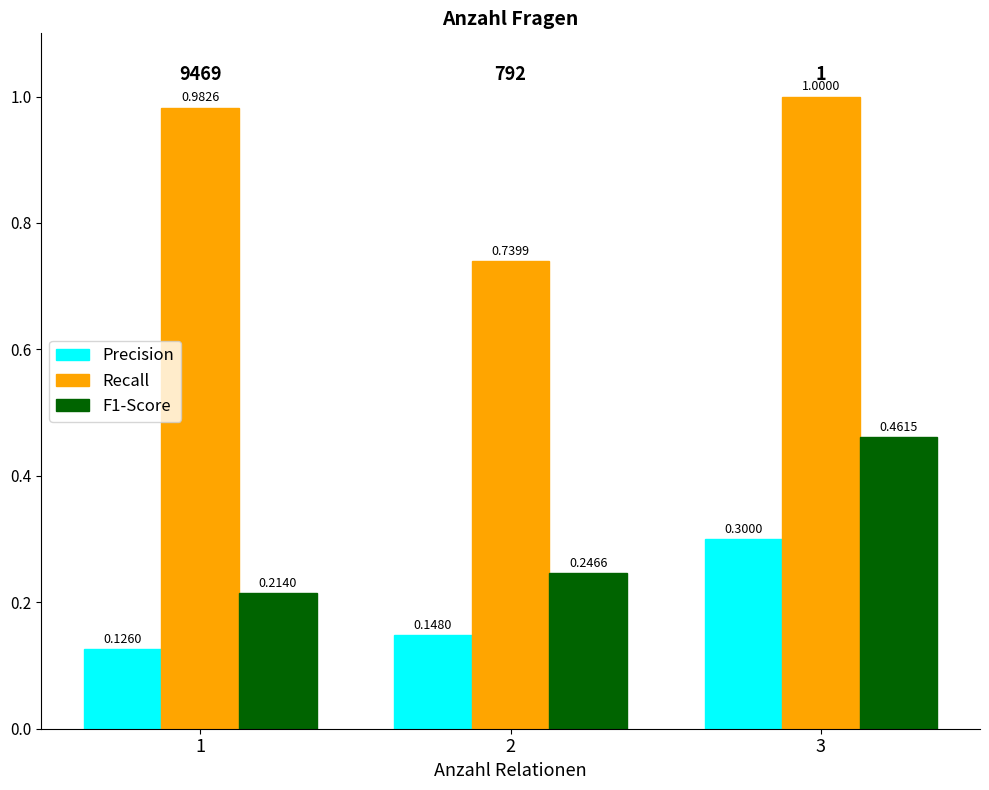

Which series changed the most between 1 and 3?

F1-Score